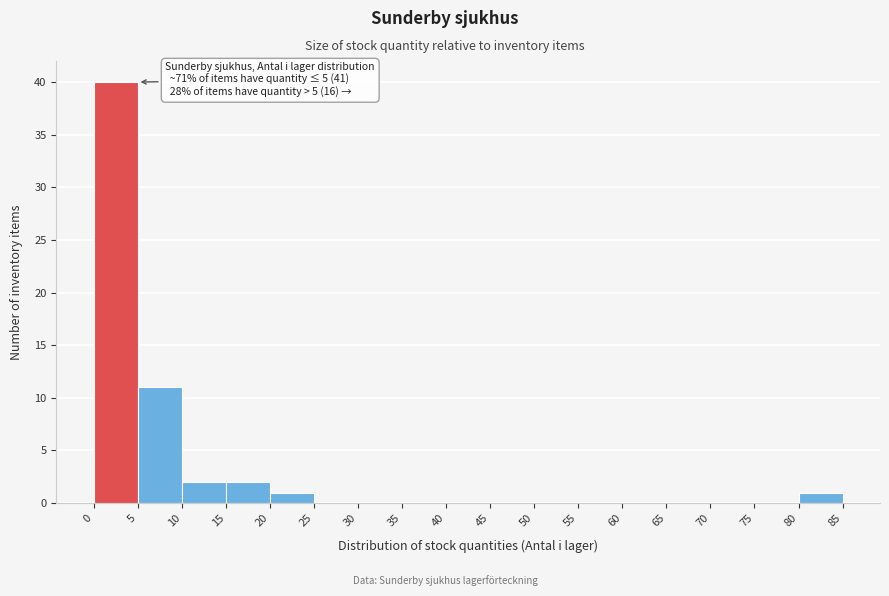

Which range on the x-axis has the tallest bar?

0 to 5